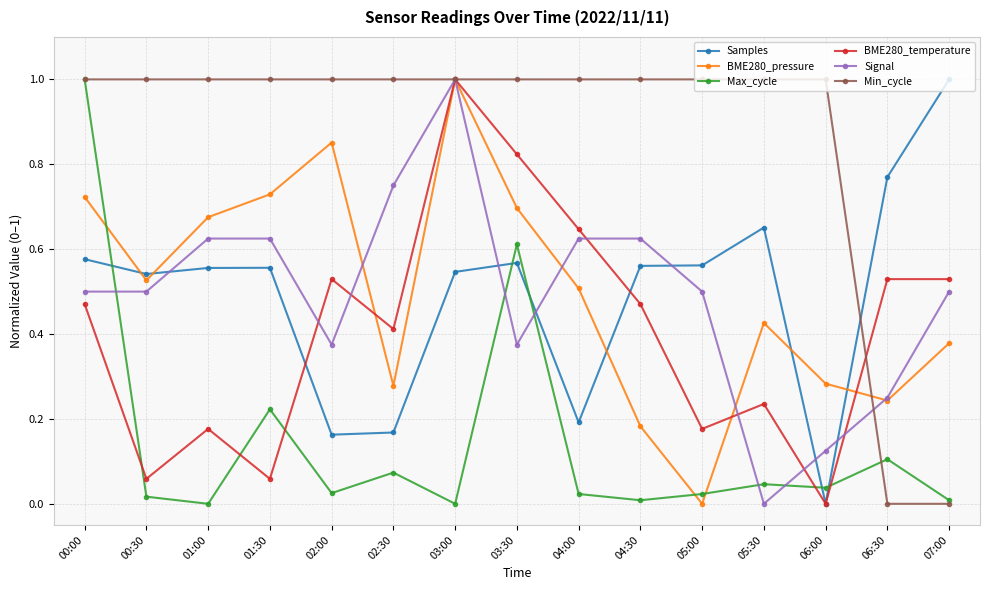

Which series changed the most between 01:00 and 06:00?

Samples